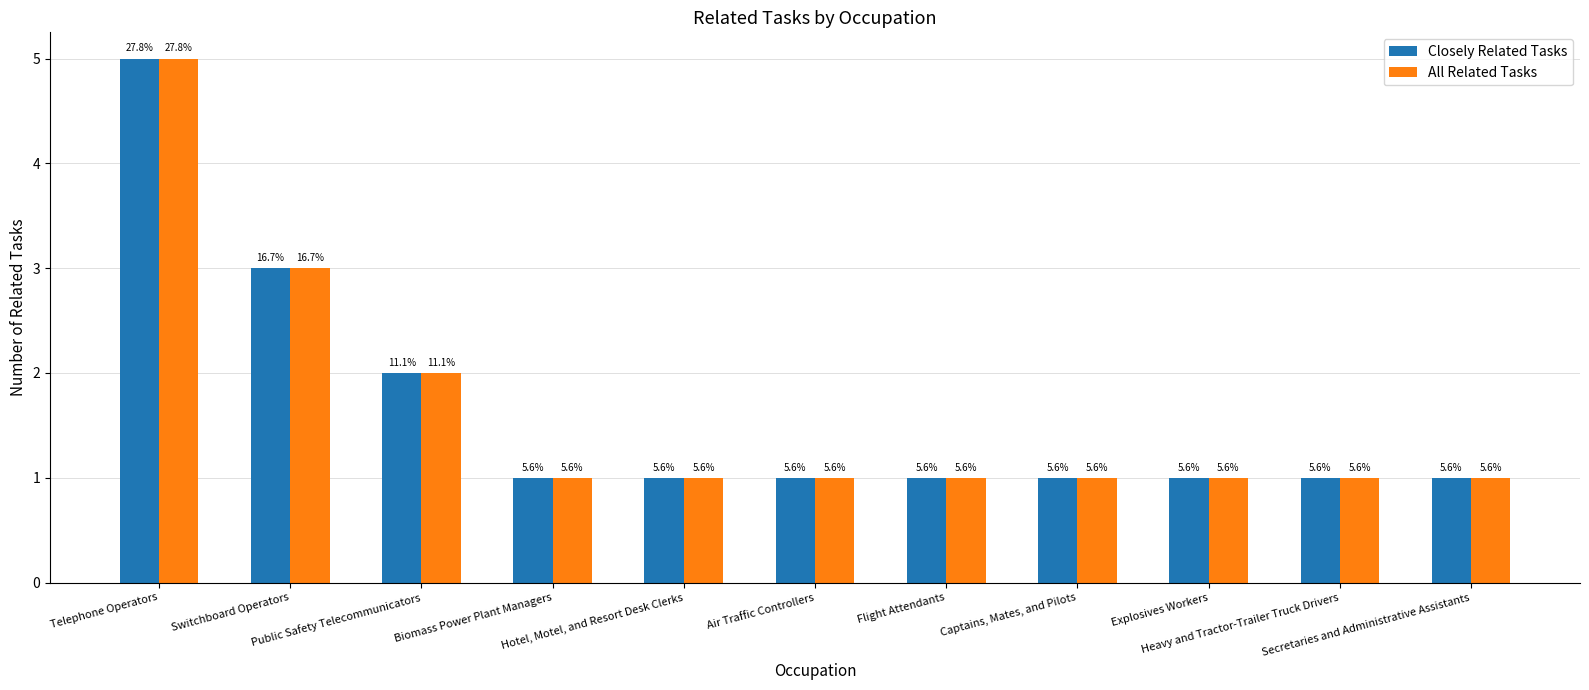

What are all the series names shown in the legend?

Closely Related Tasks, All Related Tasks